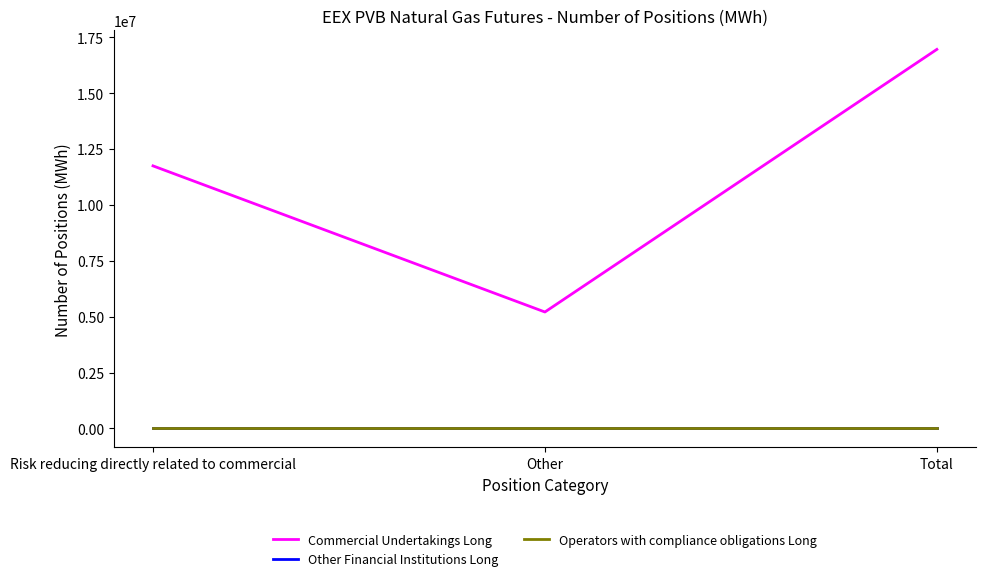

What is the total value across all series at Risk reducing directly related to commercial?

11748860